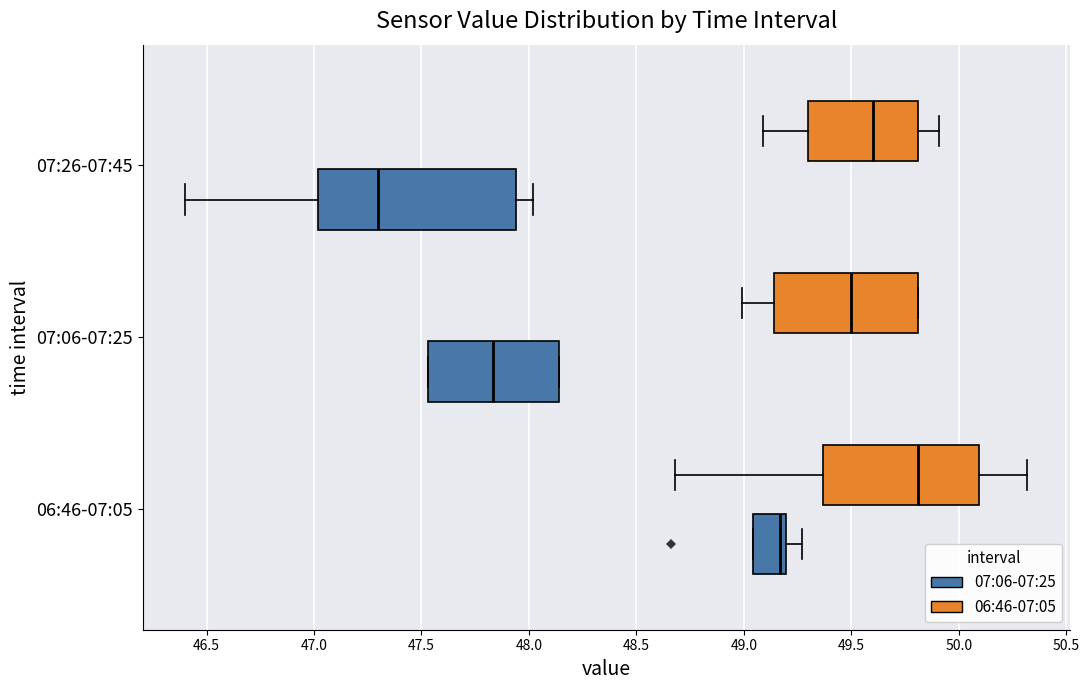

Which box is the widest, from its left edge to its right edge?

07:26-07:45 (07:06-07:25)